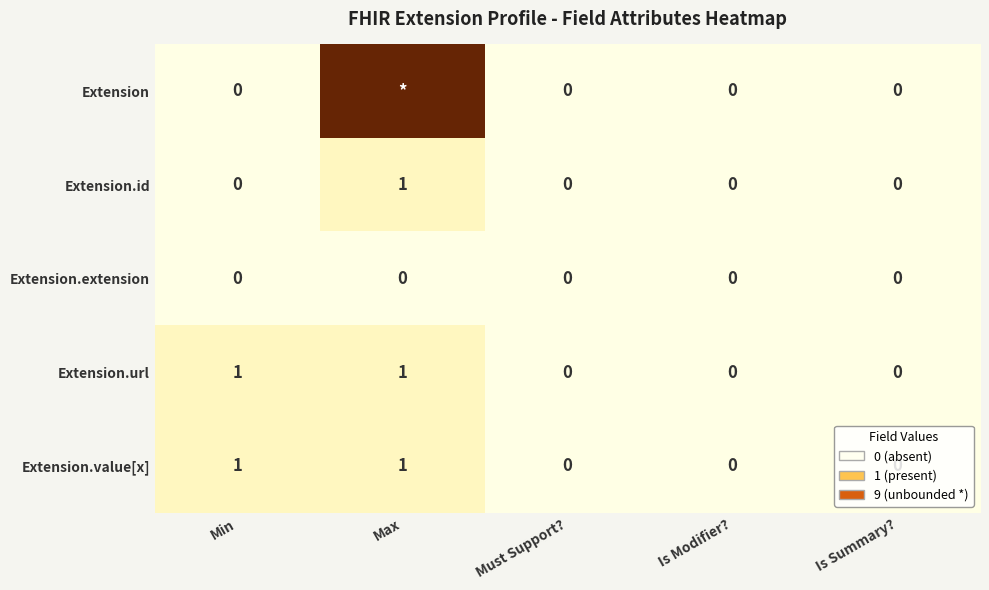

What is the sum of the Extension.id values at Max and Min?

1